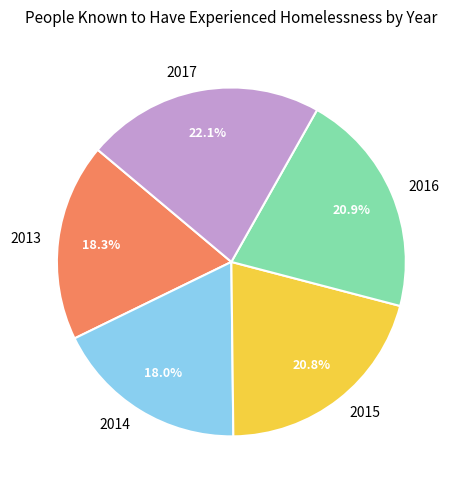

Does 2013 represent more than half of the total?

No